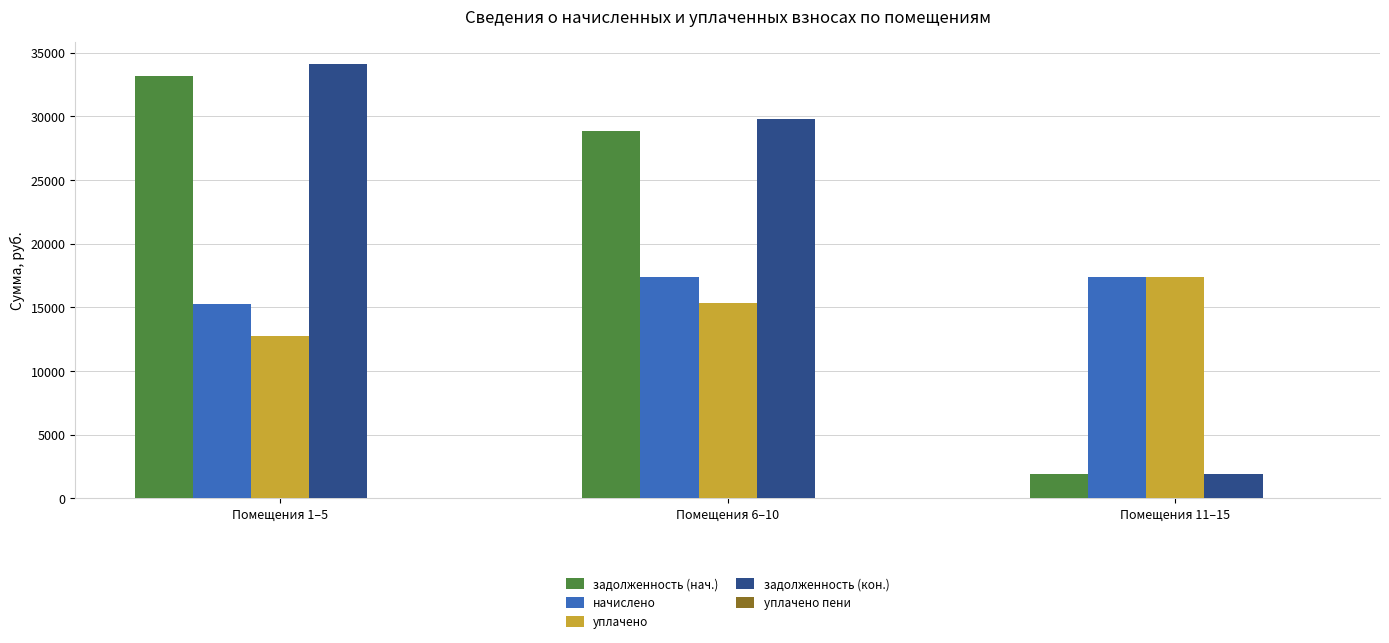

What is the highest value of the начислено series?

17392.3